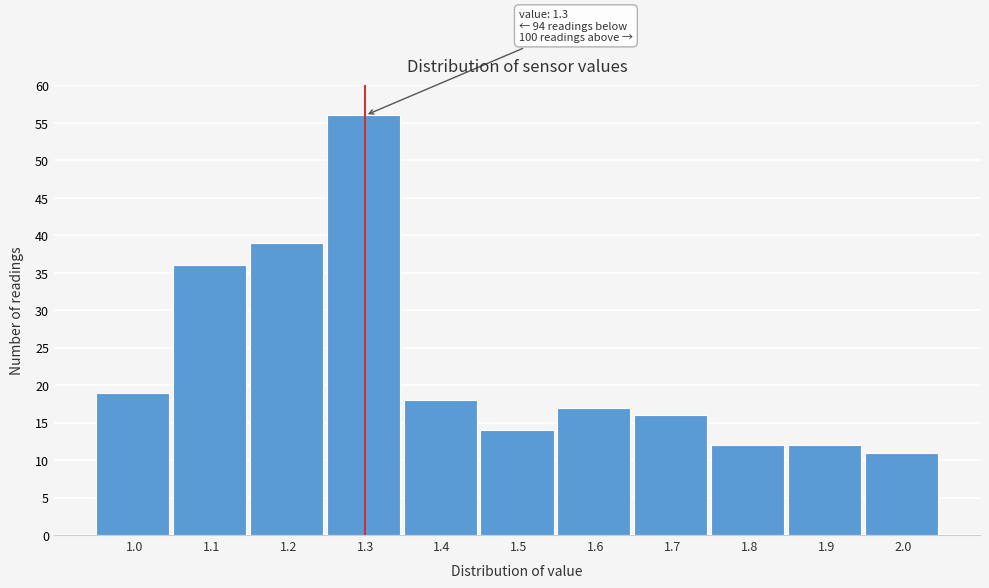

Reading left to right, list all the values displayed in this chart.

19	36	39	56	18	14	17	16	12	12	11